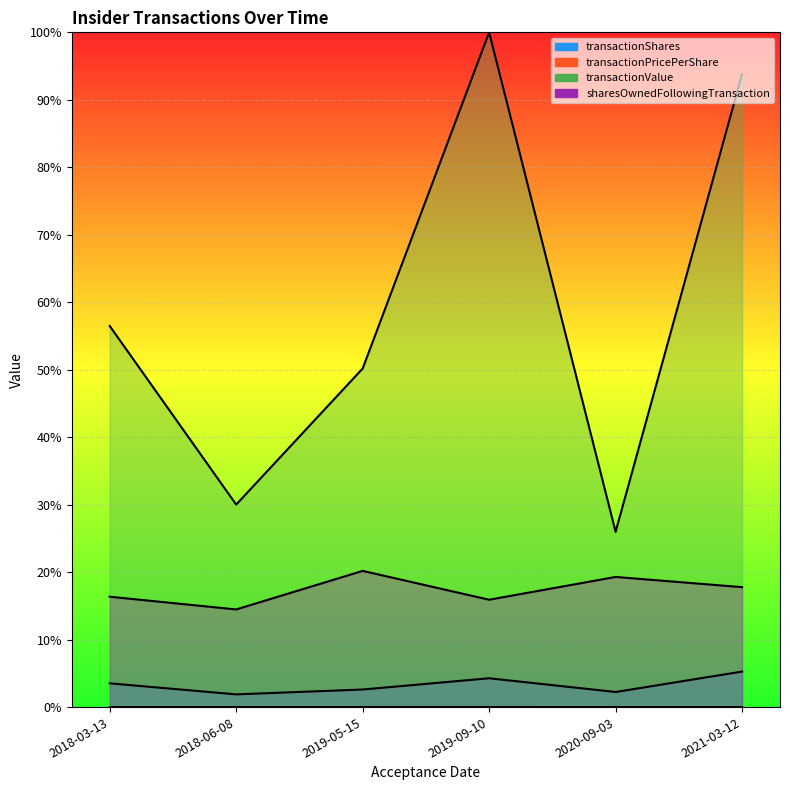

At which label does transactionValue reach its peak?

2019-09-10